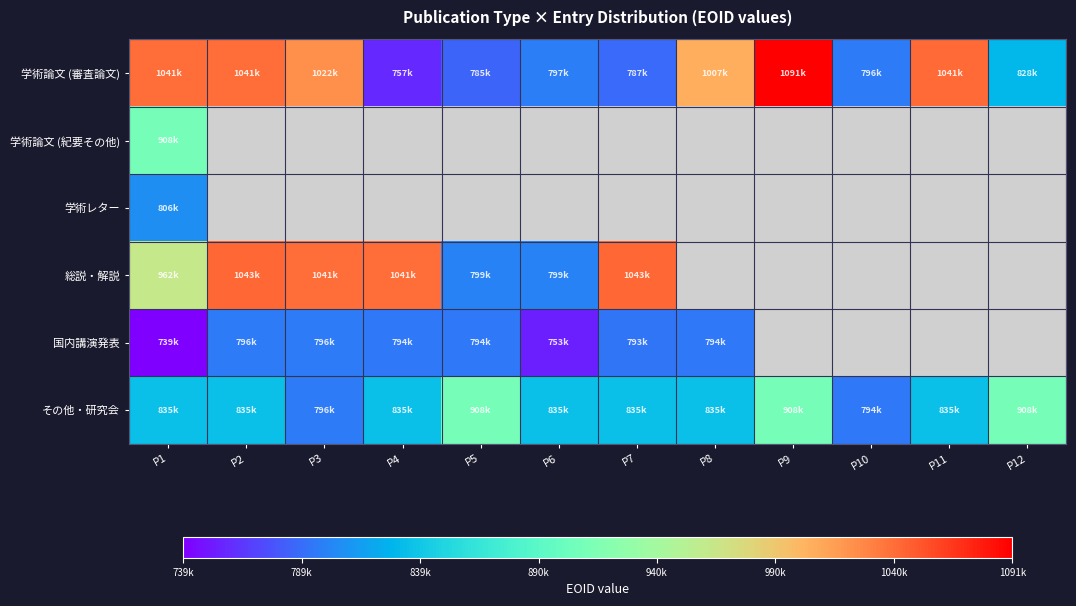

Which category has the lowest value across all series?

P1